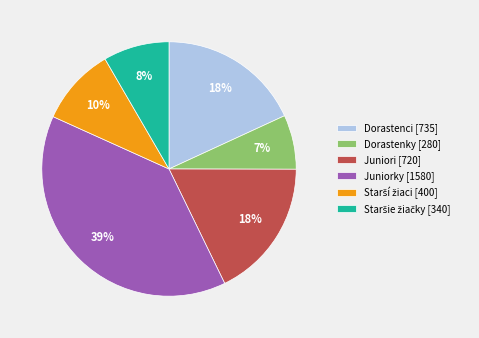

Count the number of slices in the pie.

6